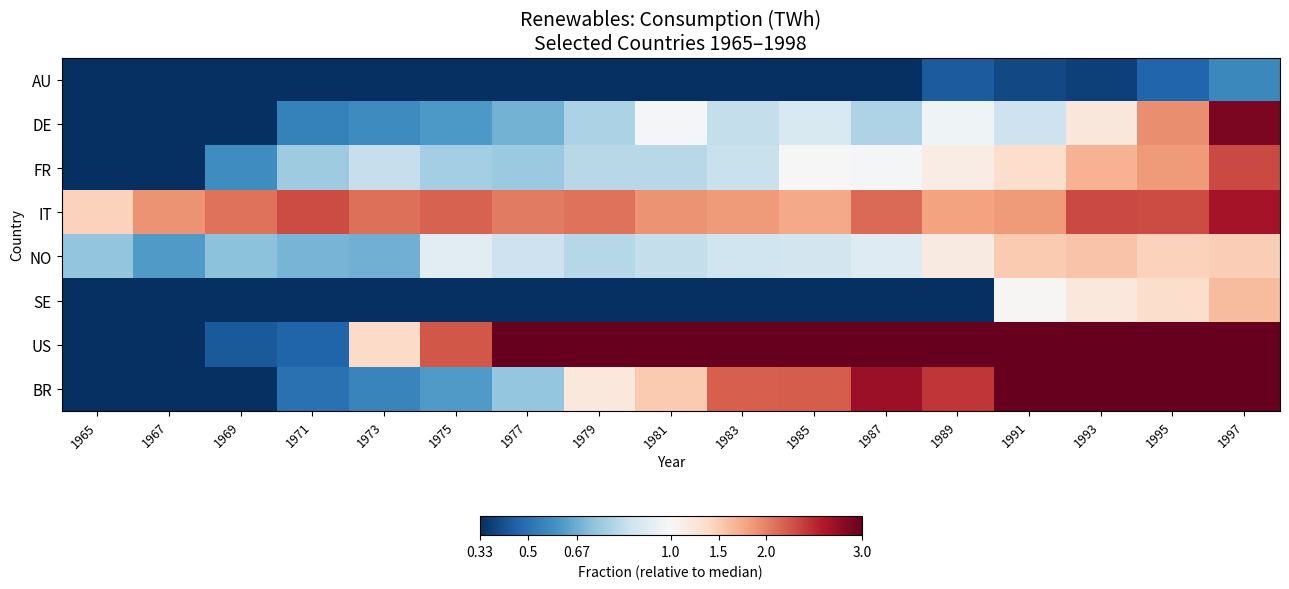

Reading left to right, what are all the values shown in this chart?

AU: 1965=0.2	1967=0.2	1969=0.2	1971=0.1	1973=0.2	1975=0.3	1977=0.2	1979=0.2	1981=0.2	1983=0.2	1985=0.2	1987=0.3	1989=0.4	1991=0.4	1993=0.4	1995=0.5	1997=0.6
DE: 1965=0.0	1967=0.0	1969=0.0	1971=0.5	1973=0.6	1975=0.6	1977=0.7	1979=0.8	1981=1.0	1983=0.8	1985=0.9	1987=0.8	1989=1.0	1991=0.9	1993=1.2	1995=1.9	1997=2.9
FR: 1965=0.0	1967=0.3	1969=0.6	1971=0.8	1973=0.8	1975=0.8	1977=0.8	1979=0.8	1981=0.8	1983=0.9	1985=1.0	1987=1.0	1989=1.1	1991=1.4	1993=1.7	1995=1.8	1997=2.3
IT: 1965=1.5	1967=1.9	1969=2.1	1971=2.3	1973=2.1	1975=2.2	1977=2.0	1979=2.1	1981=1.9	1983=1.9	1985=1.8	1987=2.1	1989=1.8	1991=1.8	1993=2.3	1995=2.3	1997=2.7
NO: 1965=0.7	1967=0.6	1969=0.7	1971=0.7	1973=0.7	1975=0.9	1977=0.9	1979=0.8	1981=0.8	1983=0.9	1985=0.9	1987=0.9	1989=1.2	1991=1.5	1993=1.6	1995=1.5	1997=1.5
SE: 1965=0.0	1967=0.0	1969=0.0	1971=0.0	1973=0.0	1975=0.0	1977=0.0	1979=0.0	1981=0.0	1983=0.0	1985=0.0	1987=0.0	1989=0.0	1991=1.0	1993=1.2	1995=1.3	1997=1.6
US: 1965=0.2	1967=0.3	1969=0.4	1971=0.5	1973=1.4	1975=2.2	1977=3.2	1979=3.8	1981=5.0	1983=5.6	1985=7.9	1987=10.6	1989=33.7	1991=43.1	1993=48.2	1995=47.2	1997=48.7
BR: 1965=0.0	1967=0.0	1969=0.0	1971=0.5	1973=0.6	1975=0.6	1977=0.7	1979=1.2	1981=1.5	1983=2.2	1985=2.2	1987=2.7	1989=2.4	1991=3.0	1993=3.4	1995=3.7	1997=4.8